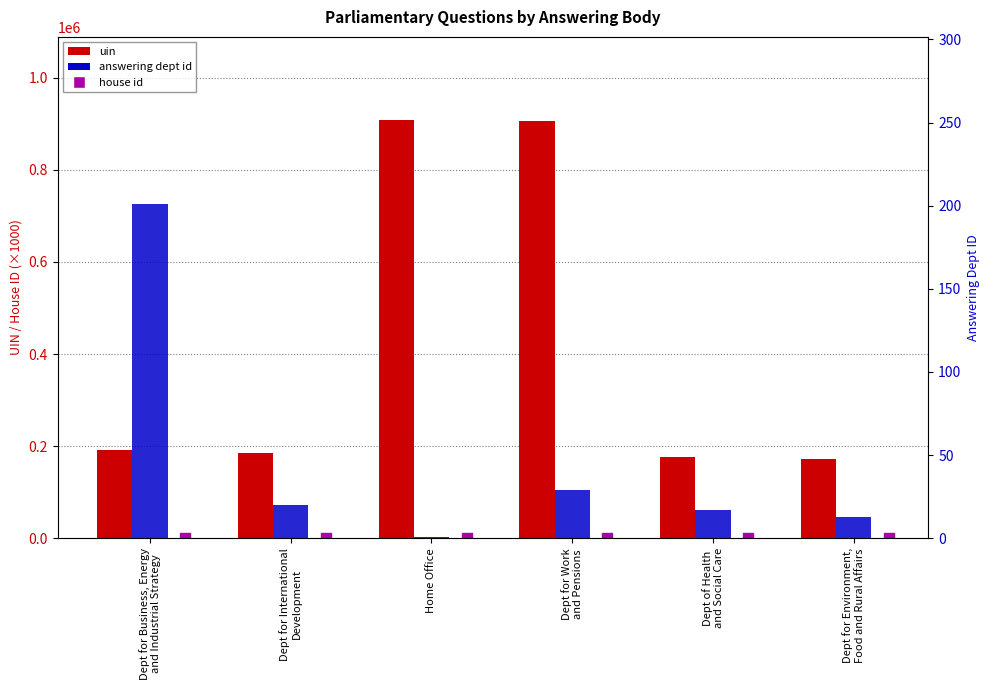

What are all the series names shown in the legend?

uin, house id, answering dept id